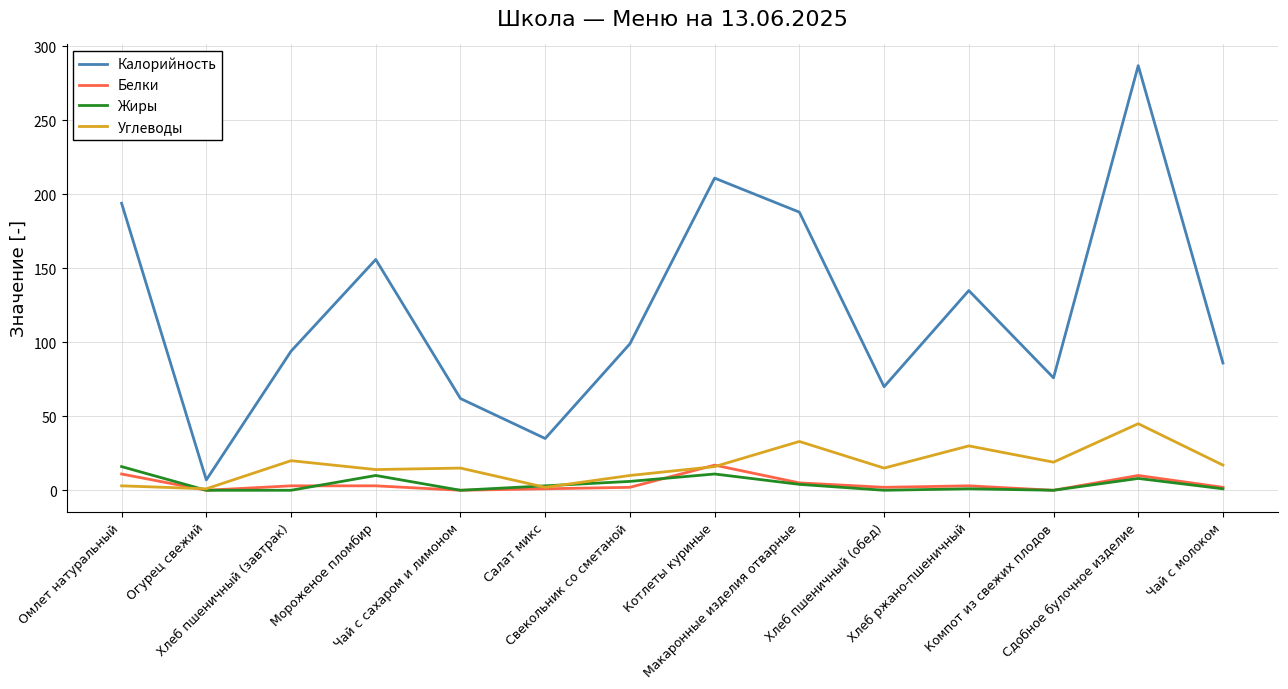

What is the highest value of the Белки series?

17